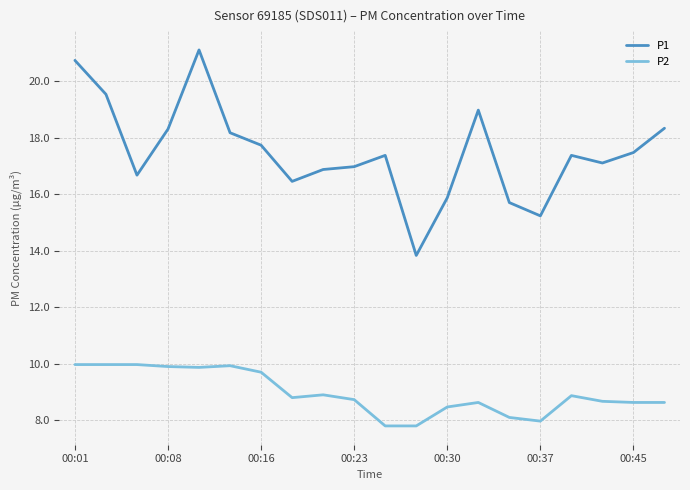

Rank the series by their maximum value, from lowest to highest.

P2, P1